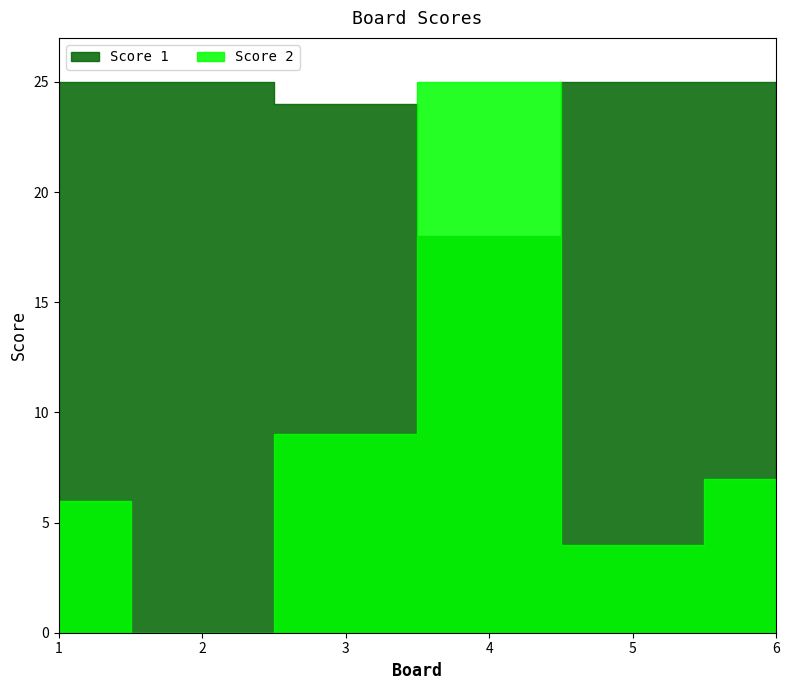

What are all the series names shown in the legend?

Score 1, Score 2